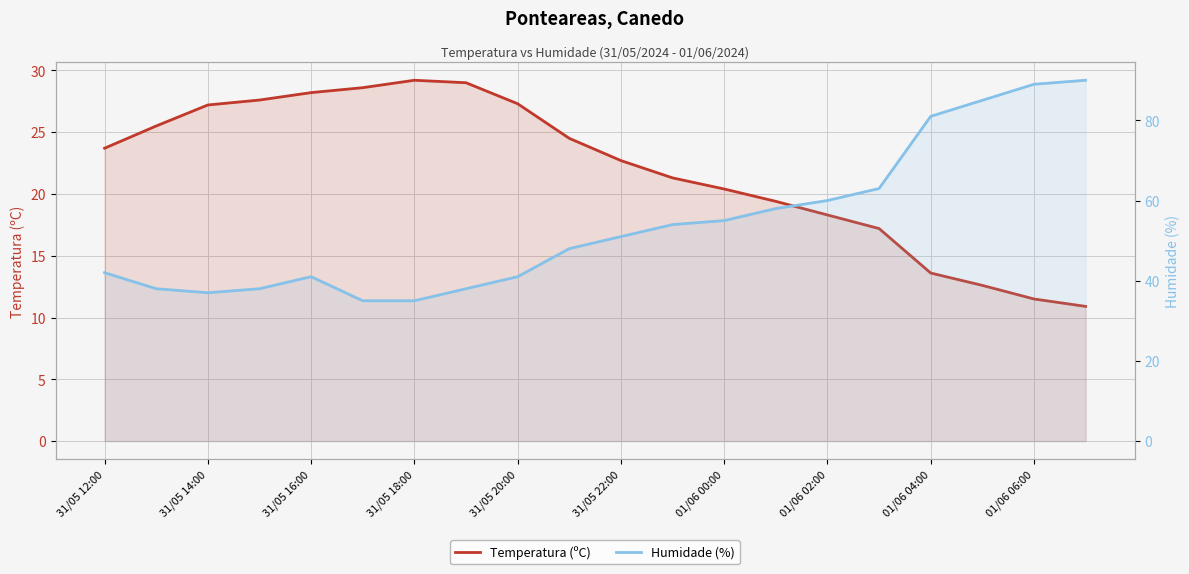

True or false: Temperatura (ºC) has more than 1 interior local peaks.

False